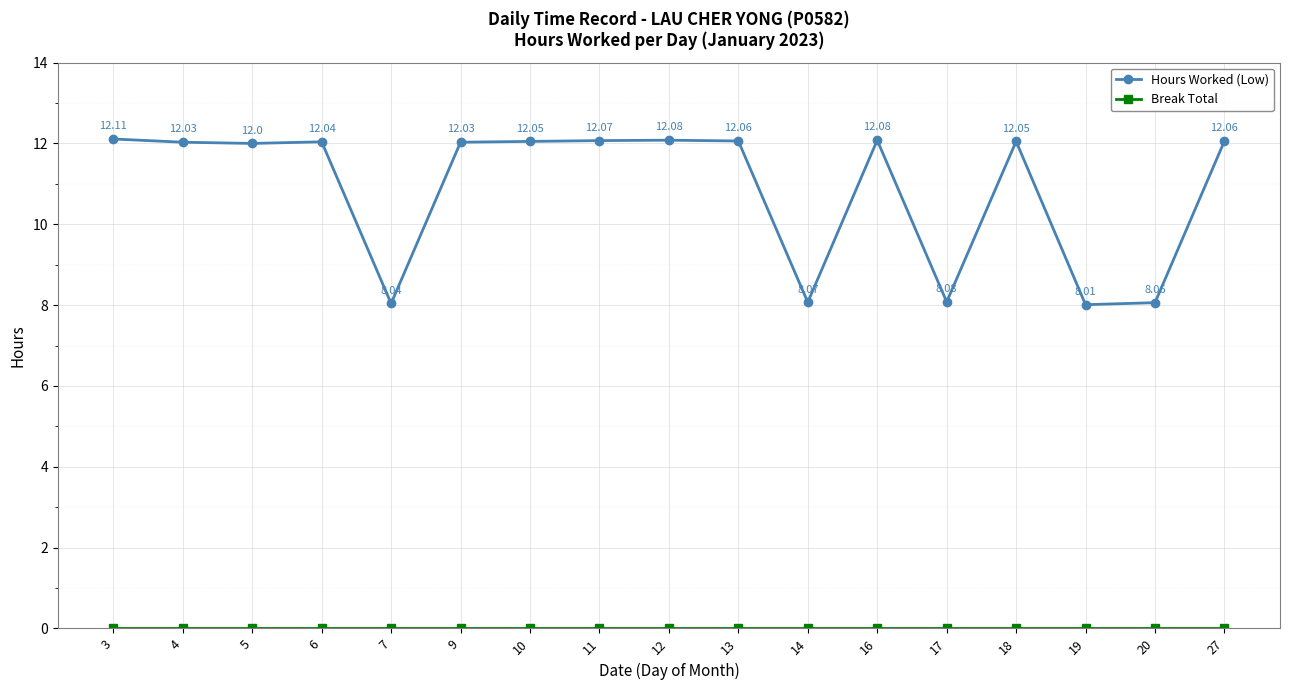

What is the average value of the Hours Worked (Low) series?

10.9